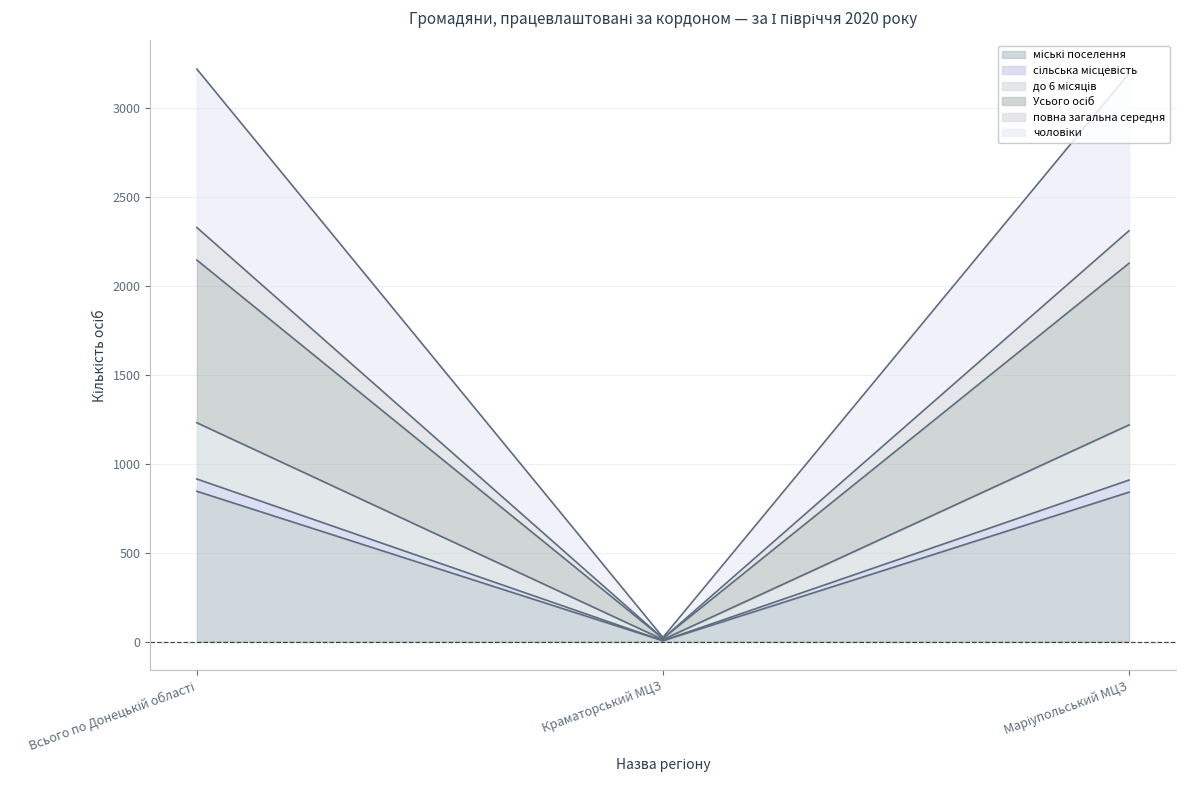

What is the difference between the maximum and minimum values in the сільська місцевість series?

1218